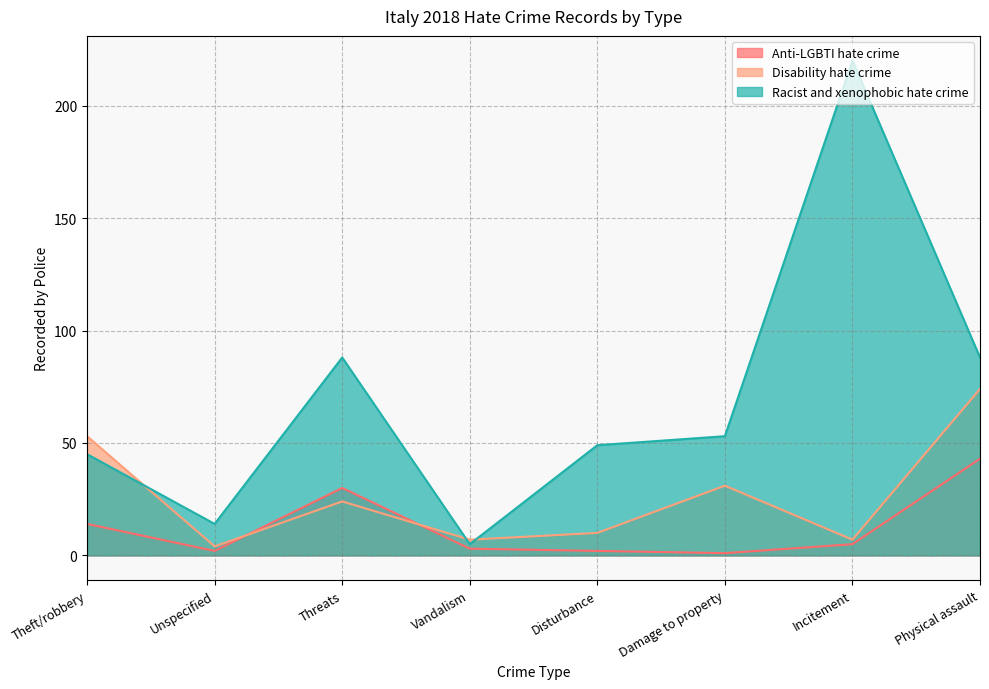

What is the spread (max minus min) of values at Damage to property?

52